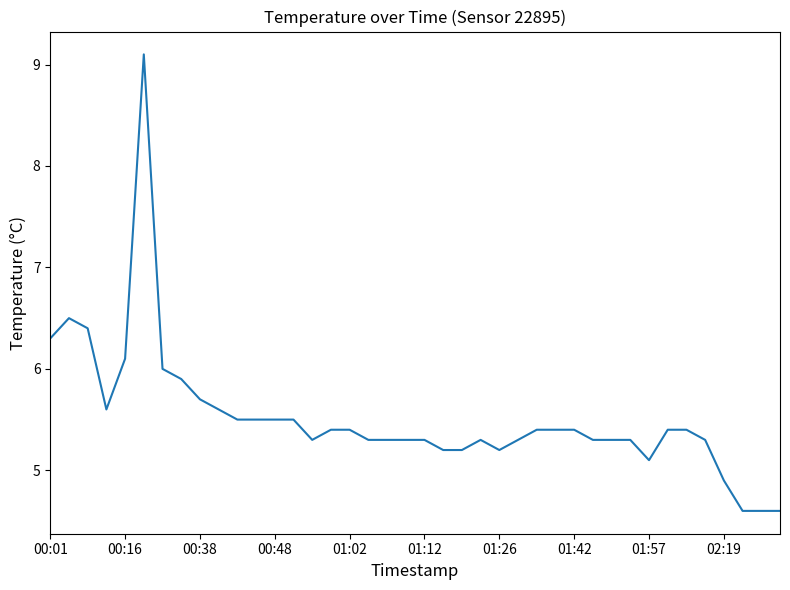

What is the minimum value shown in the chart?

4.6